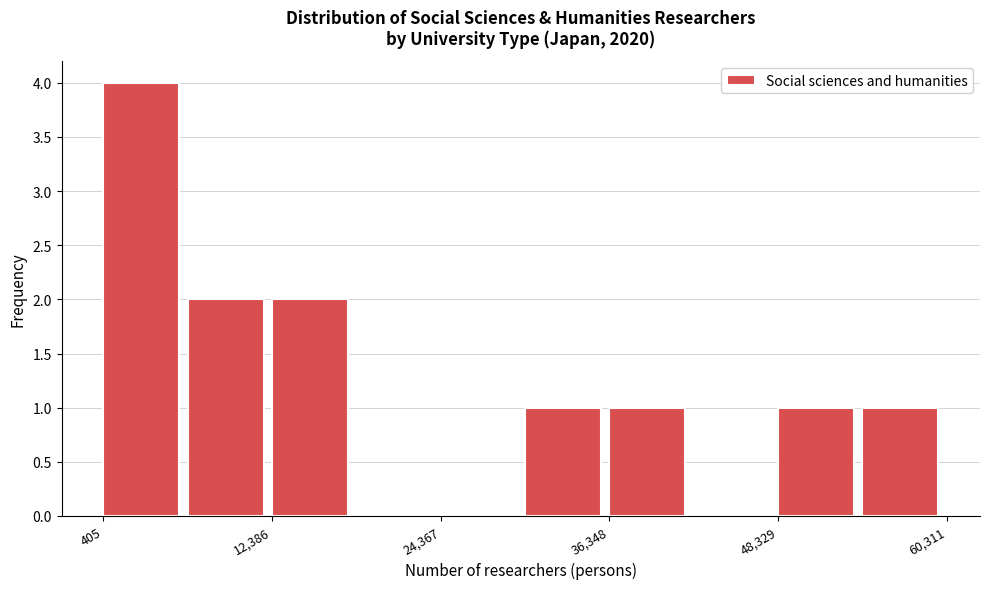

Read against the x-axis, roughly where is the centre of the tallest bar?

4000